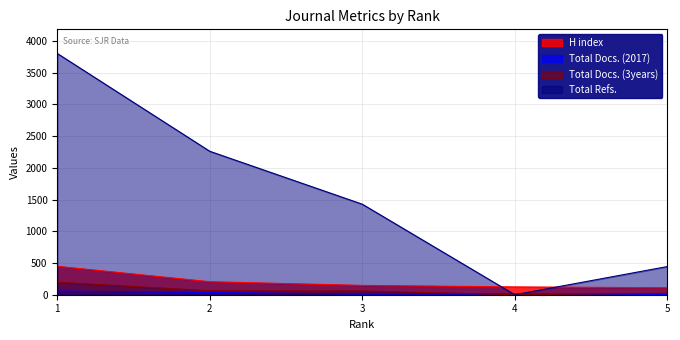

Reading left to right, what are all the values shown in this chart?

H index: 448	205	147	123	110
Total Docs. (2017): 58	35	10	11	3
Total Docs. (3years): 197	63	59	0	23
Total Refs.: 3803	2261	1427	0	444